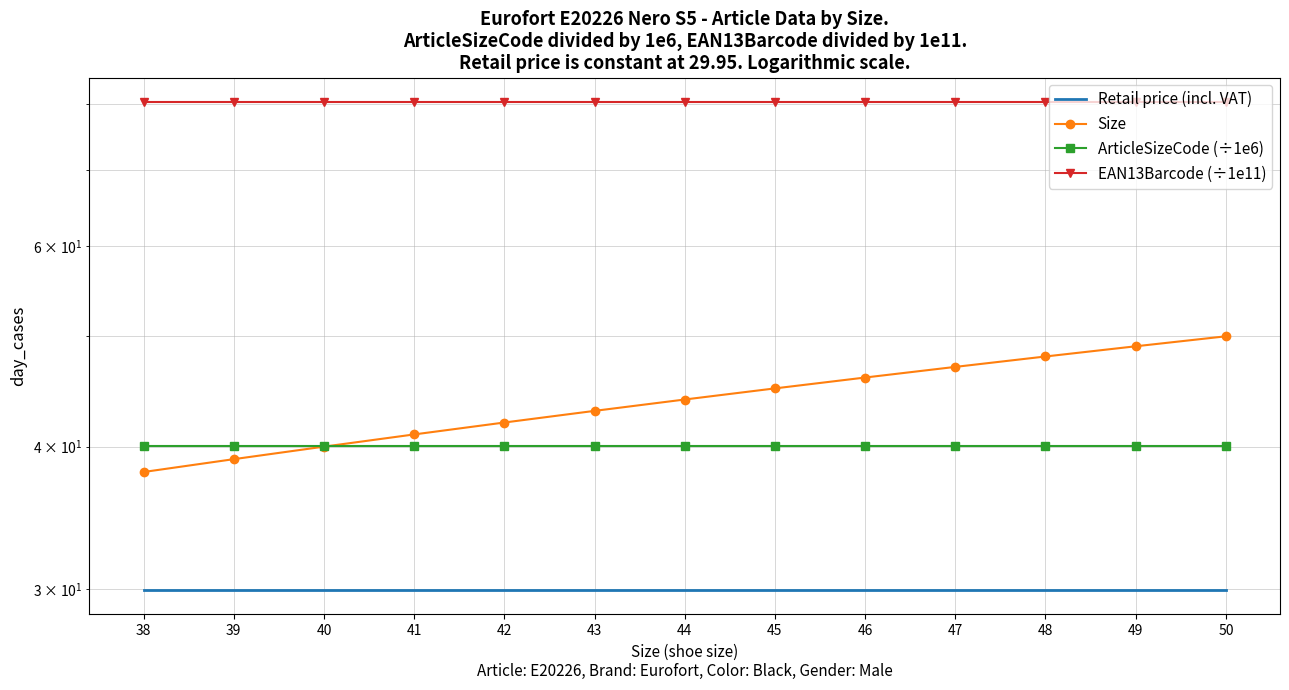

Reading left to right, list all the values displayed in this chart.

Retail price (incl. VAT): 38=29.9	39=29.9	40=29.9	41=29.9	42=29.9	43=29.9	44=29.9	45=29.9	46=29.9	47=29.9	48=29.9	49=29.9	50=29.9
Size: 38=38.0	39=39.0	40=40.0	41=41.0	42=42.0	43=43.0	44=44.0	45=45.0	46=46.0	47=47.0	48=48.0	49=49.0	50=50.0
ArticleSizeCode (÷1e6): 38=40.1	39=40.1	40=40.1	41=40.1	42=40.1	43=40.1	44=40.1	45=40.1	46=40.1	47=40.1	48=40.1	49=40.1	50=40.1
EAN13Barcode (÷1e11): 38=80.3	39=80.3	40=80.3	41=80.3	42=80.3	43=80.3	44=80.3	45=80.3	46=80.3	47=80.3	48=80.3	49=80.3	50=80.3